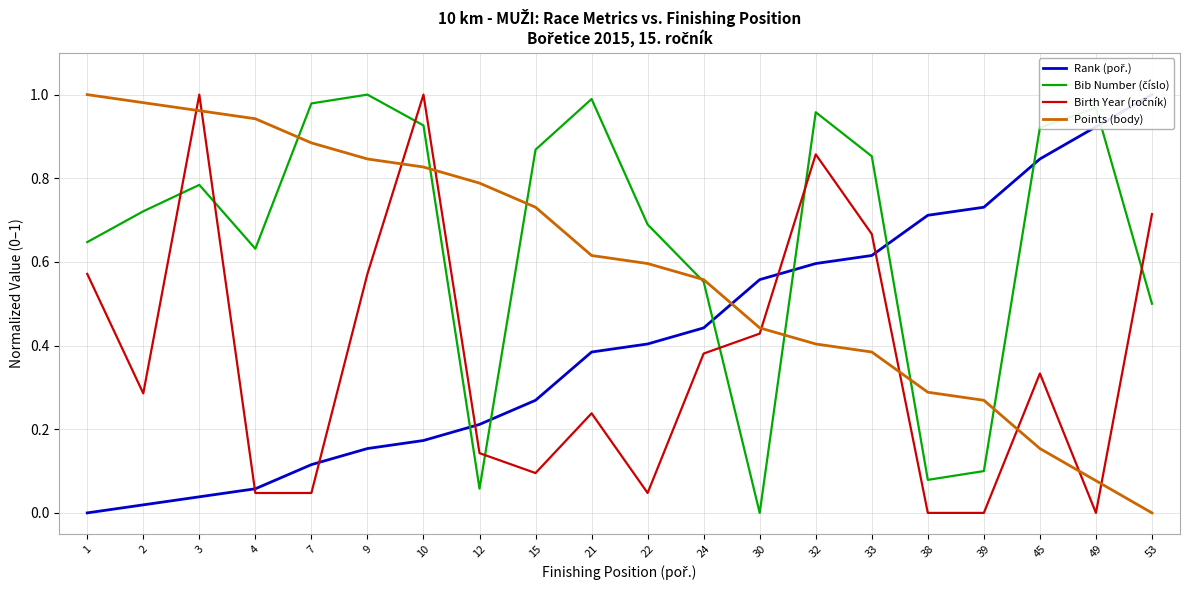

Between 7 and 24, which series saw the biggest shift?

Bib Number (číslo)